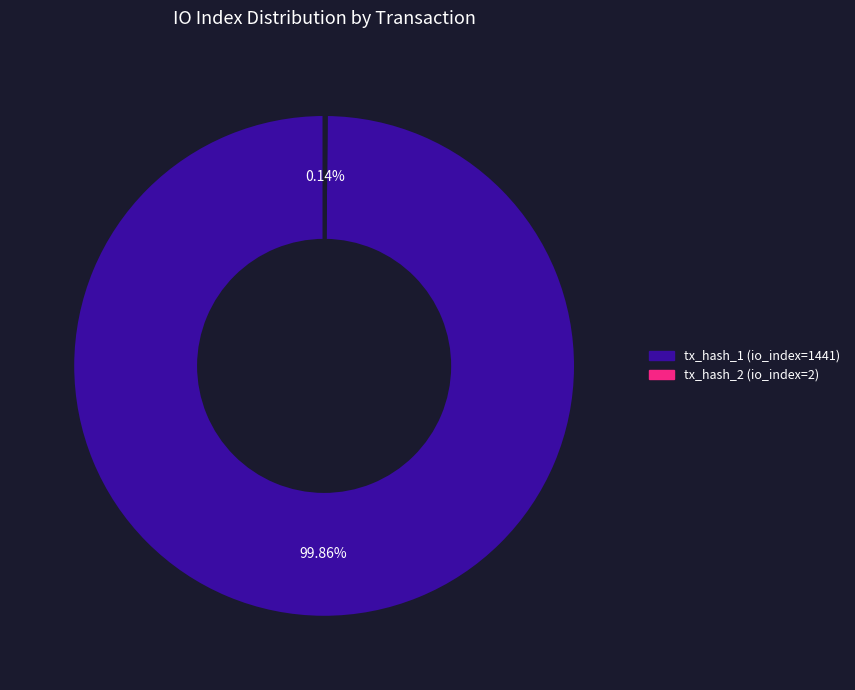

What is the majority slice?

tx_hash_1 (io_index=1441)